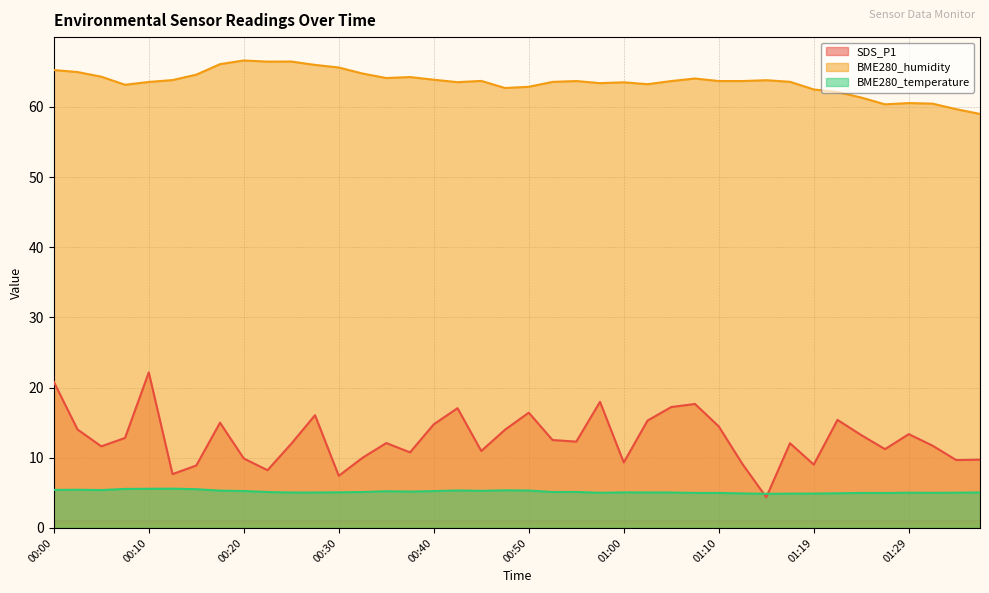

The SDS_P1 series shows 14.8 at 00:40. True or false?

True